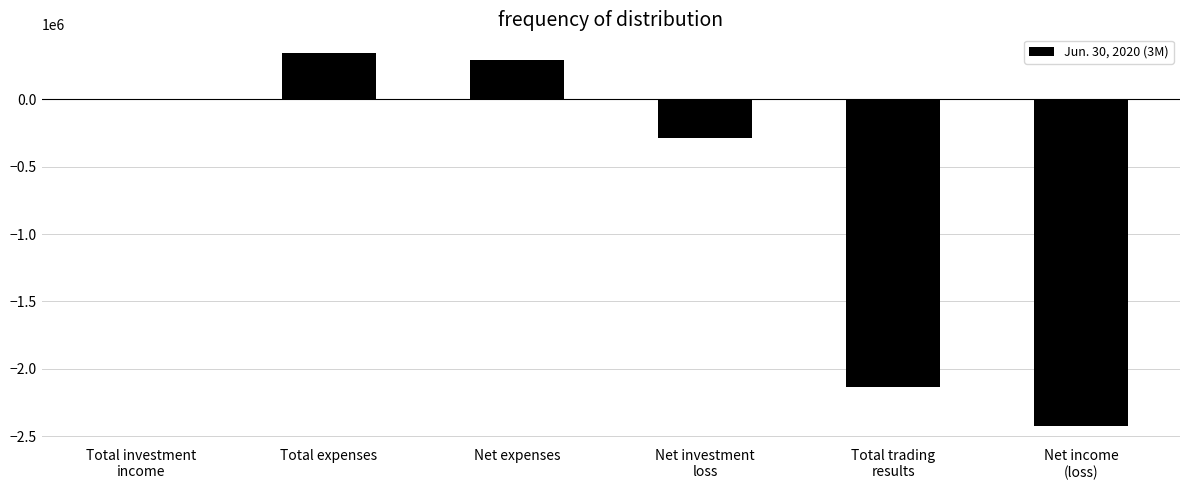

Reading left to right, transcribe all the data shown in this chart.

Total investment
income=6067	Total expenses=344059	Net expenses=291696	Net investment
loss=-285629	Total trading
results=-2135811	Net income
(loss)=-2421440